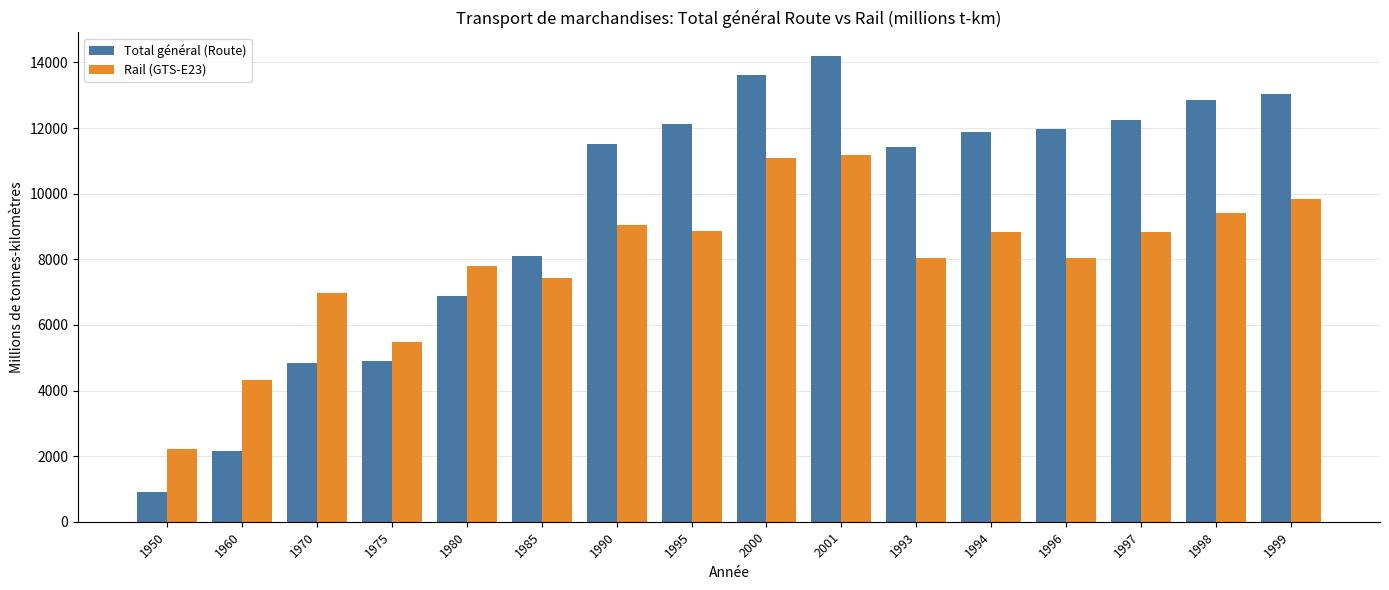

What is the label of the 10th bar from the right?

1990